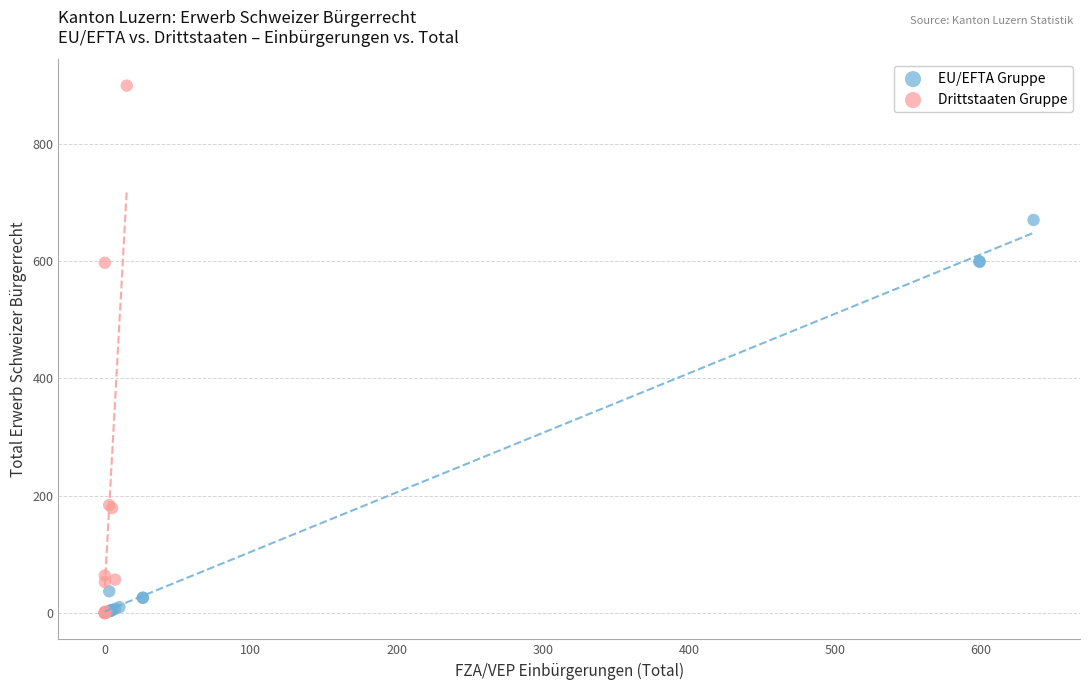

Which series contains the highest Y value?

Drittstaaten Gruppe